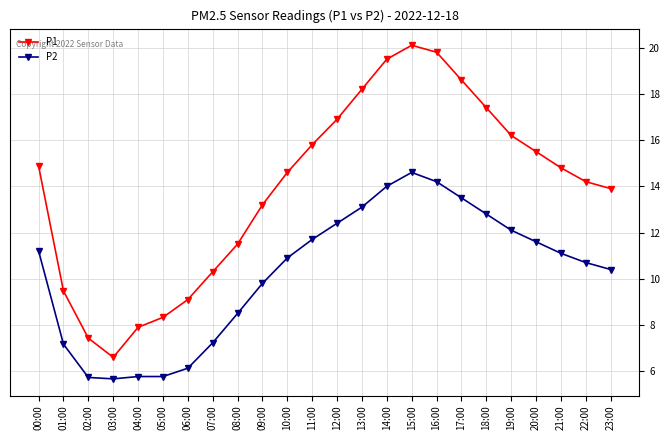

At which category is the sum across all series the highest?

15:00